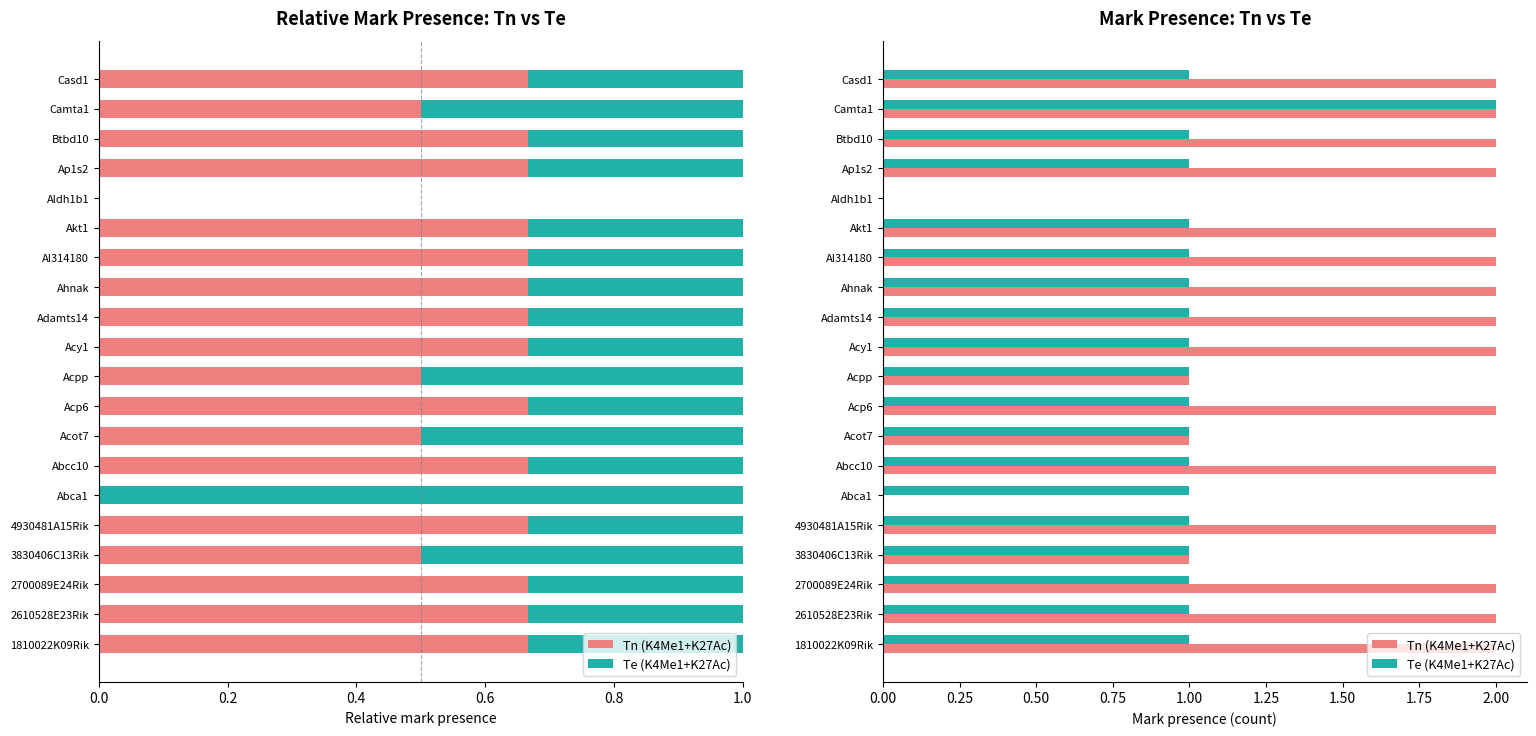

Which series has the largest total across all categories?

Tn (K4Me1+K27Ac)